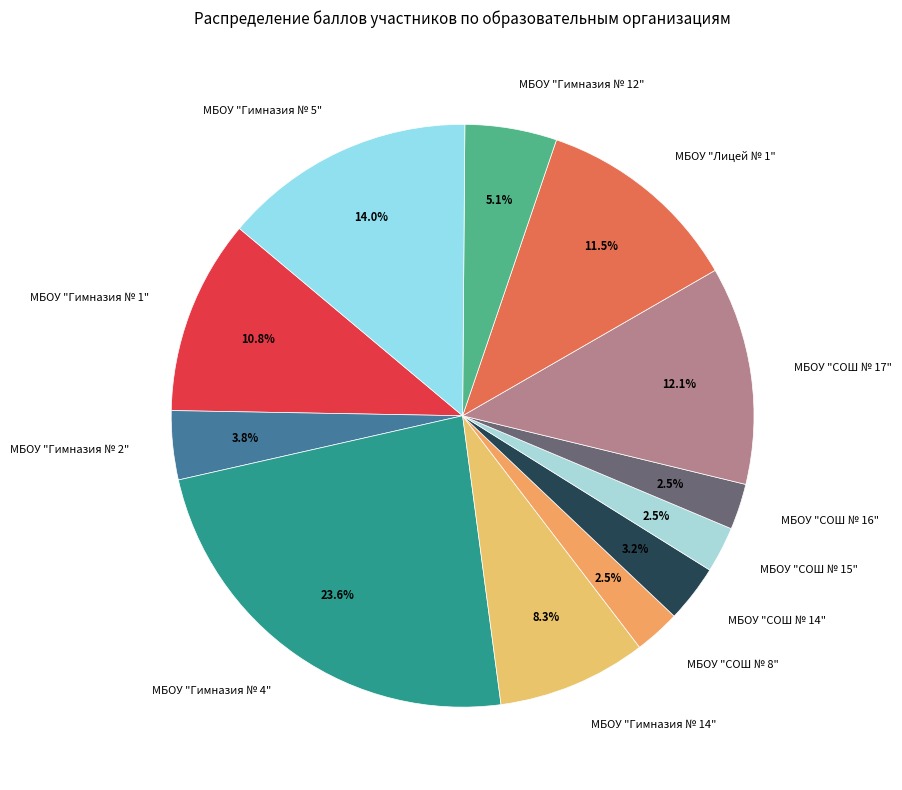

True or false: МБОУ "Гимназия № 5" accounts for 14% of the total.

True